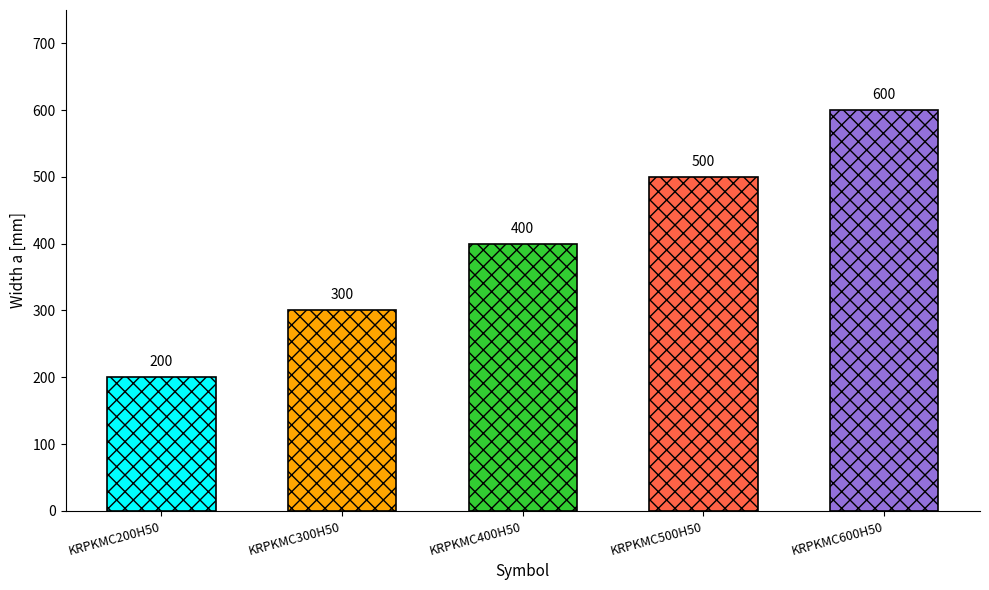

What position from the right is KRPKMC200H50?

5